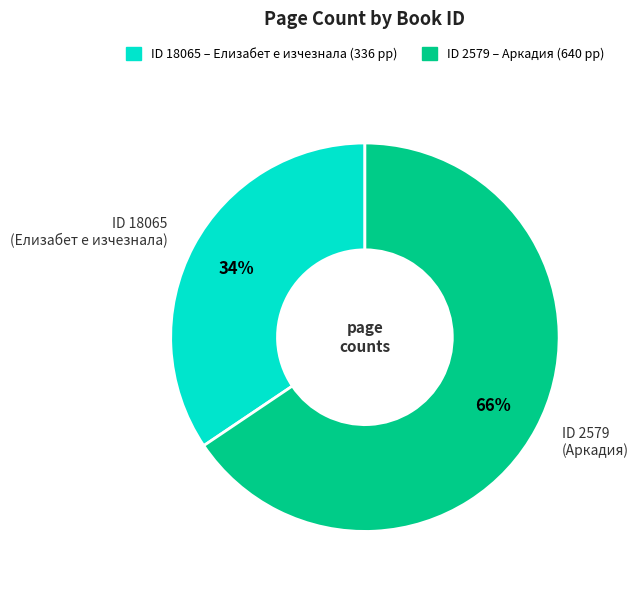

Does any single category account for the majority?

Yes